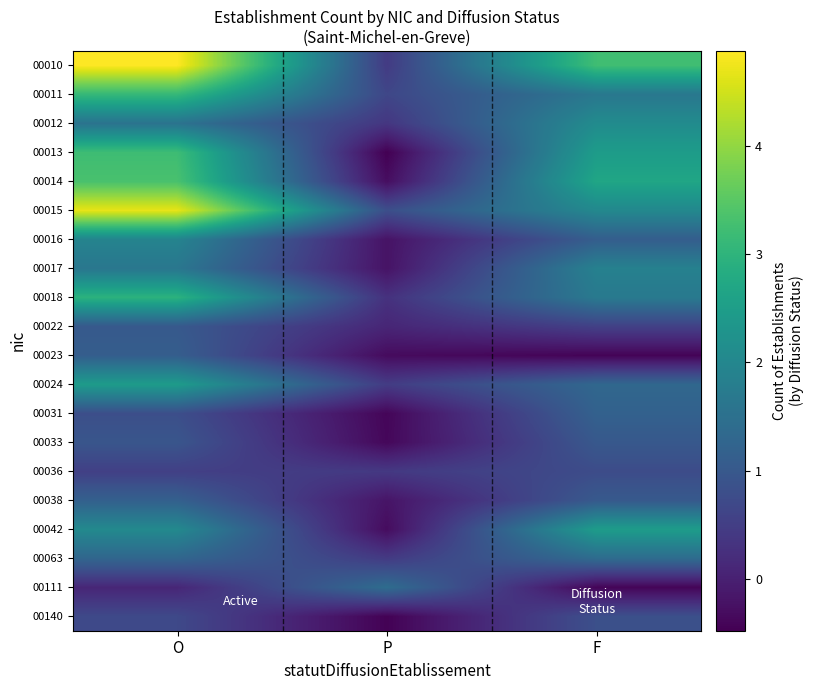

How many data points does each series have?

3